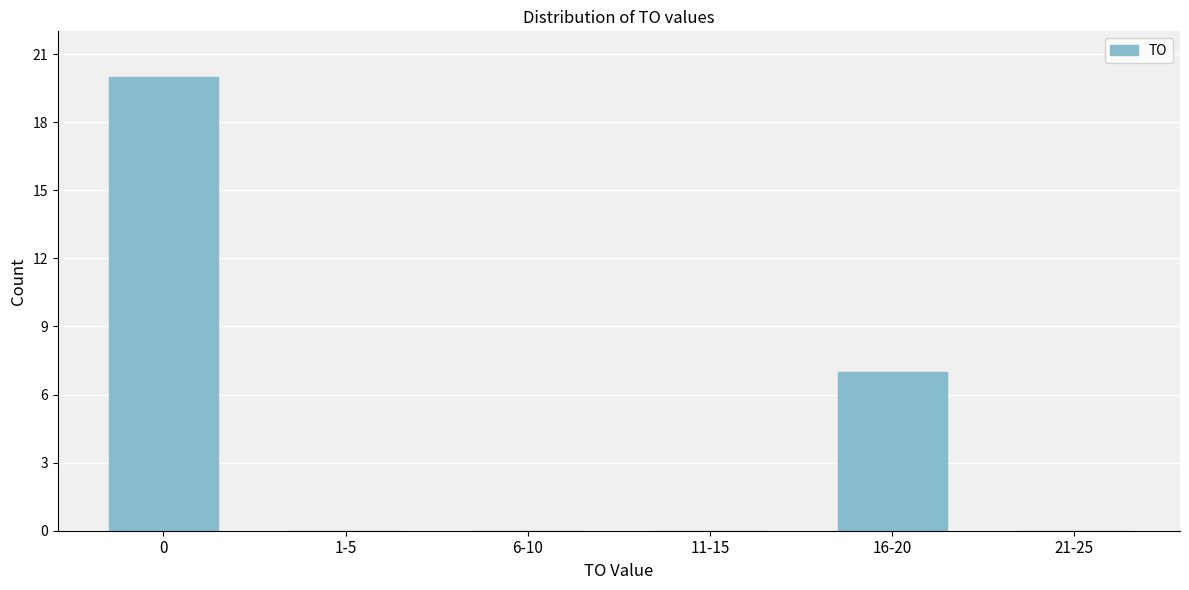

Reading left to right, transcribe all the data shown in this chart.

0=20	1-5=0	6-10=0	11-15=0	16-20=7	21-25=0